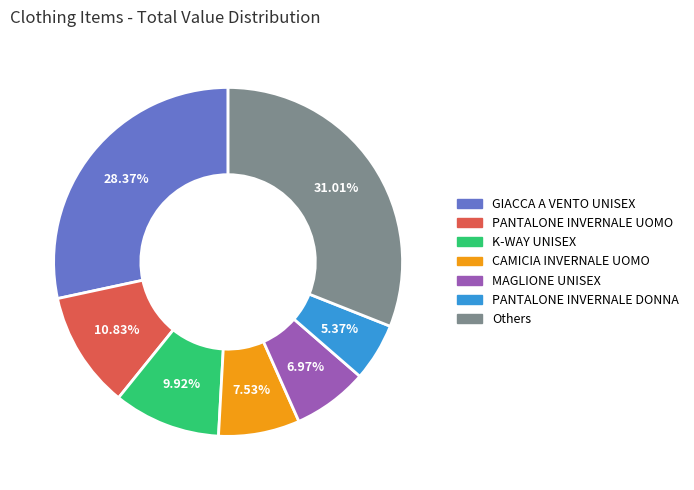

Rank the categories by value from lowest to highest.

PANTALONE INVERNALE DONNA, MAGLIONE UNISEX, CAMICIA INVERNALE UOMO, K-WAY UNISEX, PANTALONE INVERNALE UOMO, GIACCA A VENTO UNISEX, Others